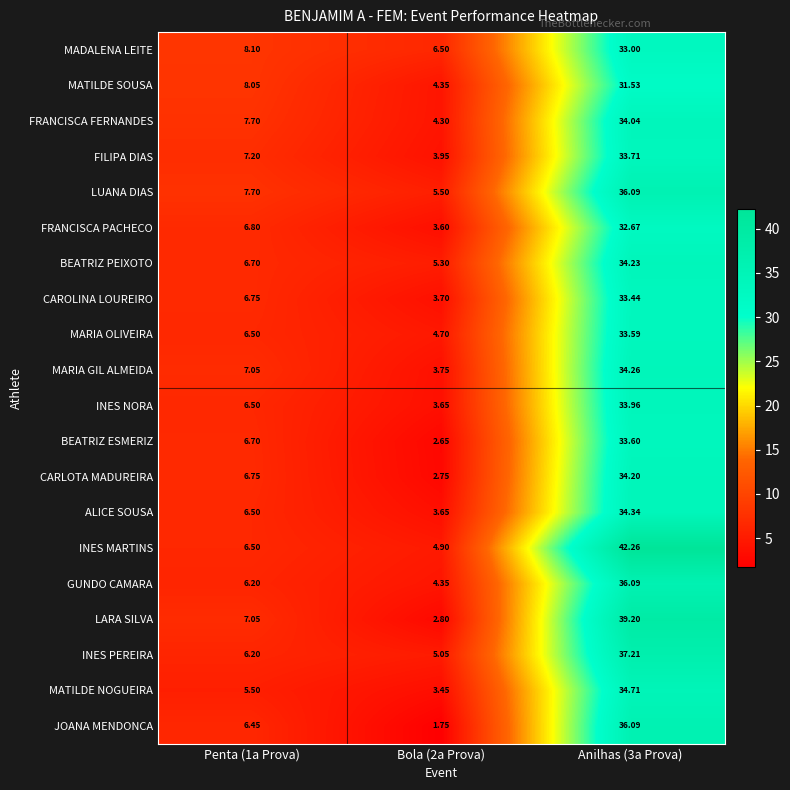

Is the value of CARLOTA MADUREIRA at Anilhas (3a Prova) greater than the value of MARIA OLIVEIRA at Penta (1a Prova)?

Yes